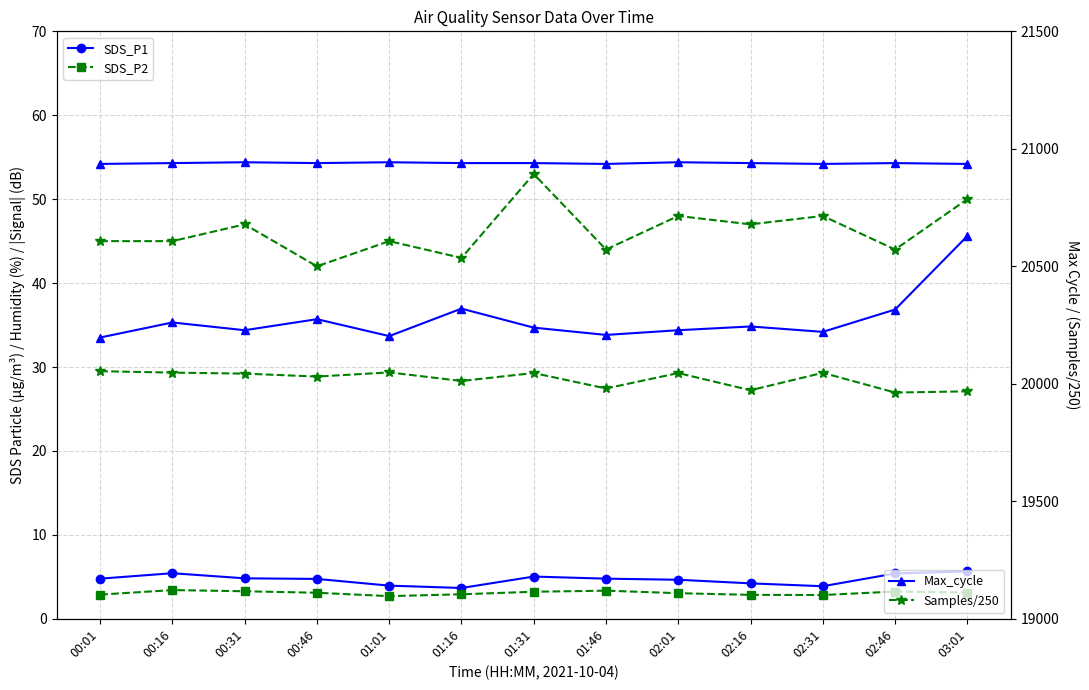

What value does the Max_cycle series have at 00:16?

20261.0